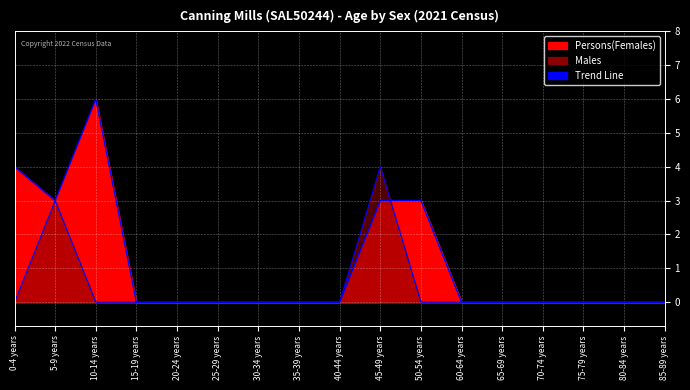

Is the value of Males at 75-79 years greater than the value of Persons at 75-79 years?

No